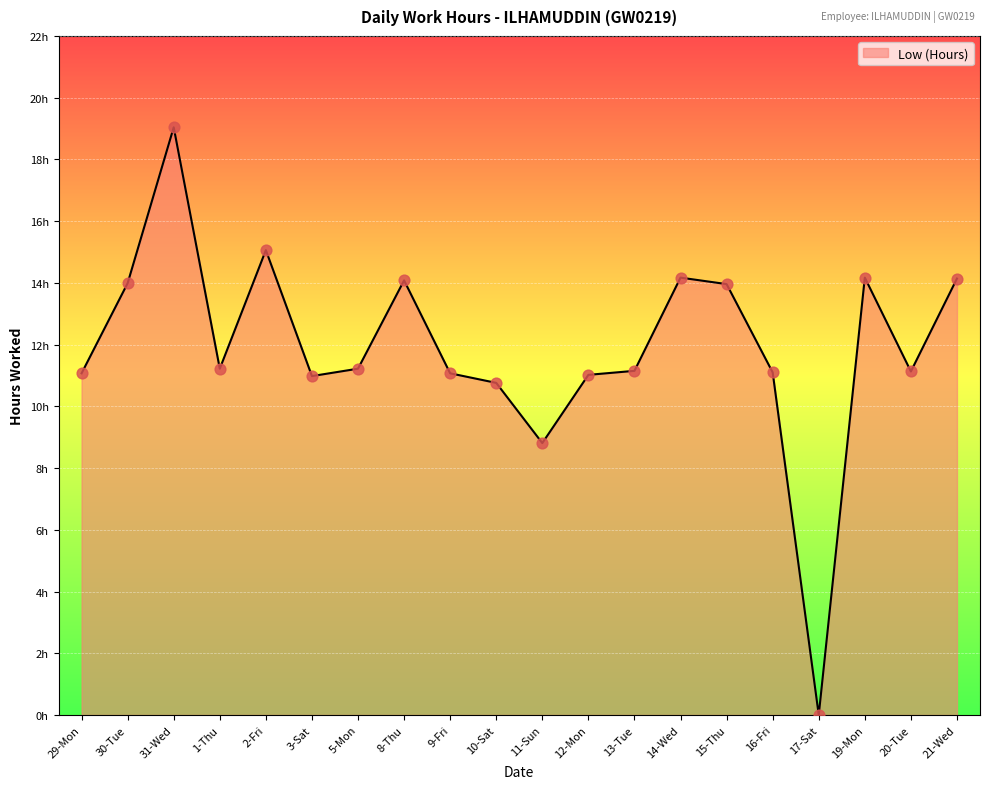

Between 13-Tue and 30-Tue, which is larger?

30-Tue